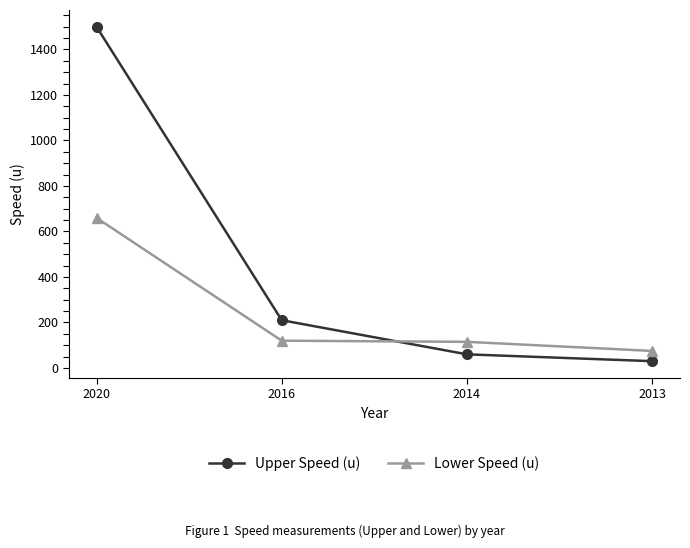

What is the spread (max minus min) of values at 2016?

90